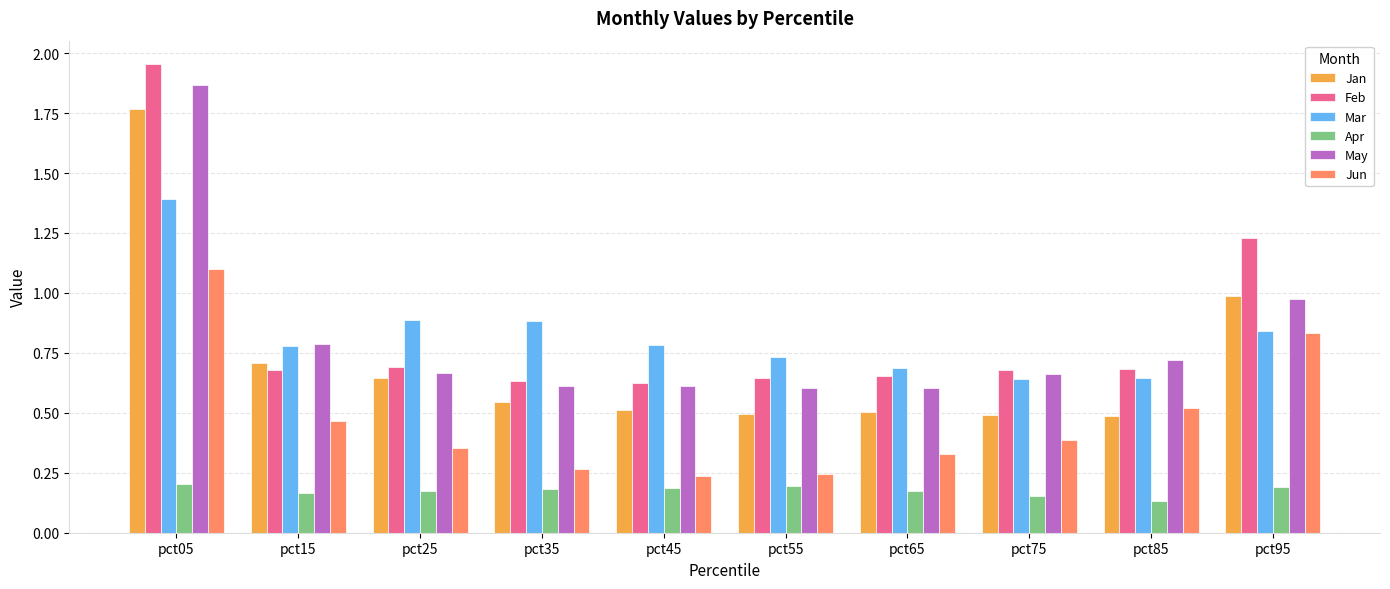

Between pct25 and pct45, which series saw the biggest shift?

Jan